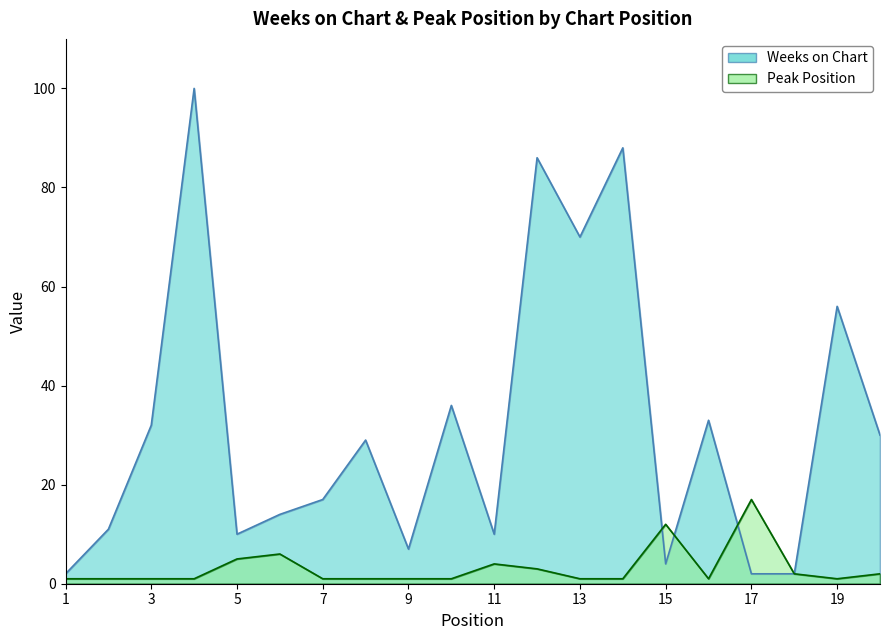

What is the sum of the Weeks on Chart values at 17 and 9?

9